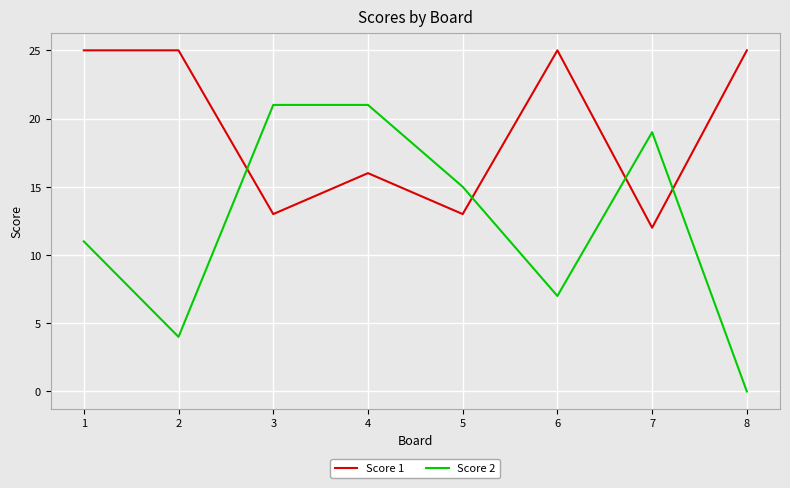

True or false: Score 1 and Score 2 cross at least once.

True